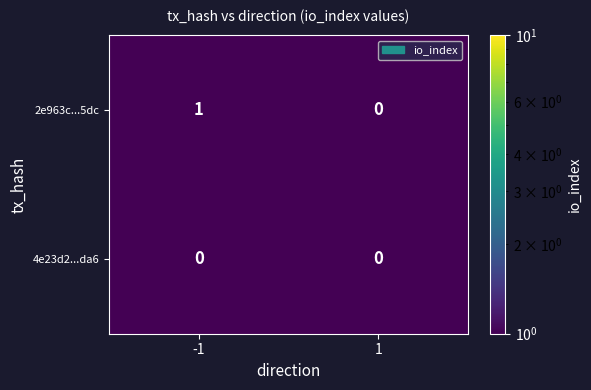

Rank the series by their average value, from lowest to highest.

4e23d2...da6, 2e963c...5dc